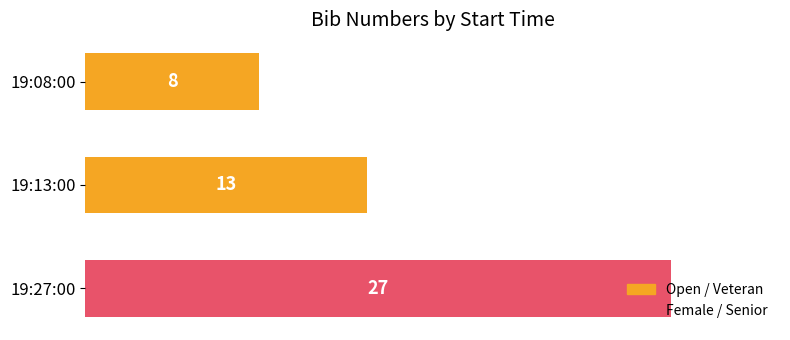

Approximately how many times larger is the value at 19:13:00 compared to 19:27:00?

0.5